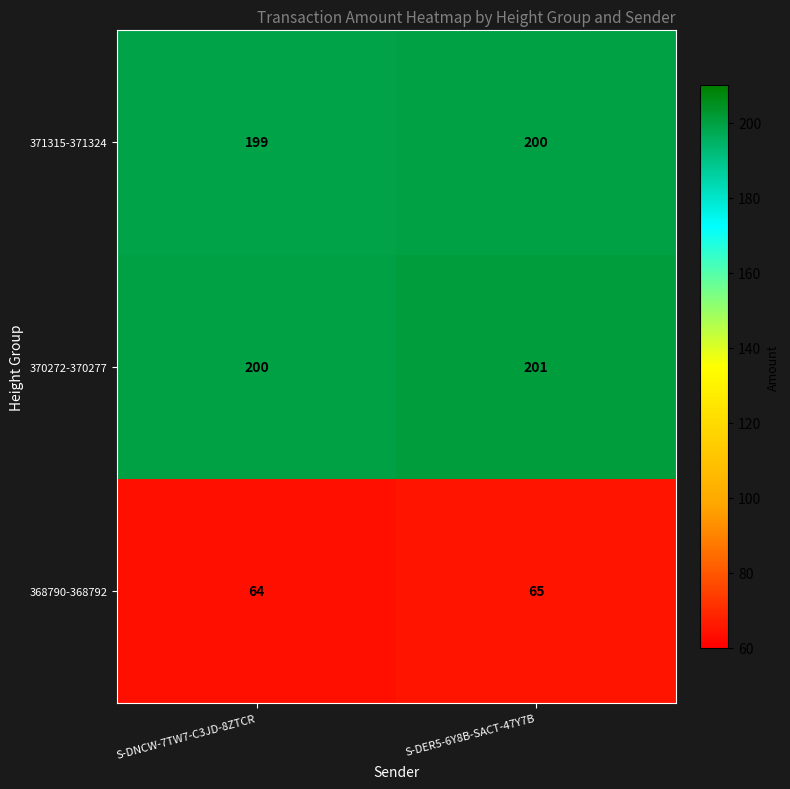

What is the difference between the highest and lowest values at S-DER5-6Y8B-SACT-47Y7B?

136